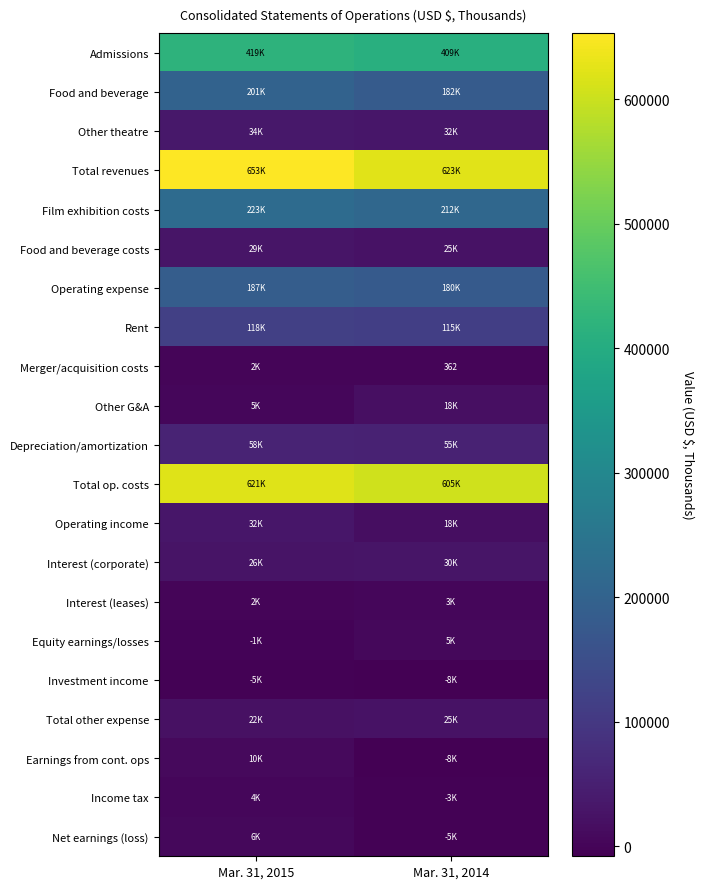

How many data points in Net earnings (loss) are less than 6138?

1